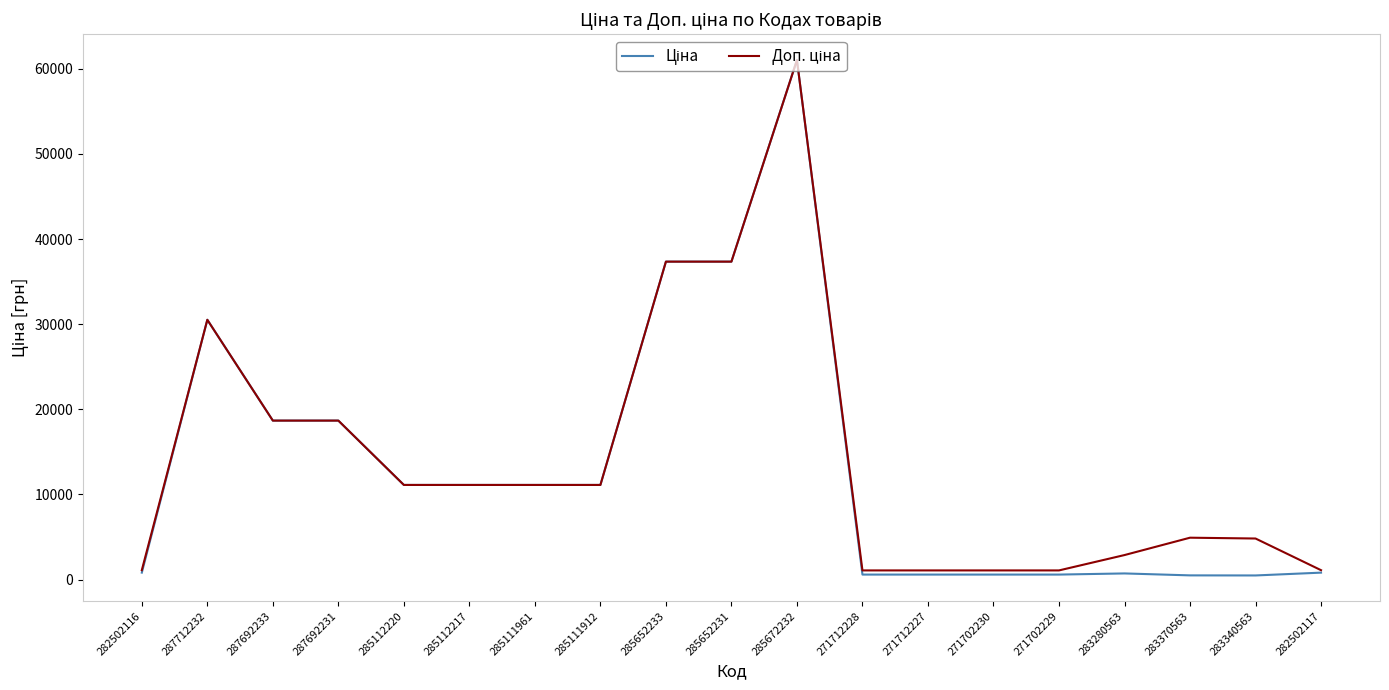

At which category does the chart reach its peak across all series?

285672232